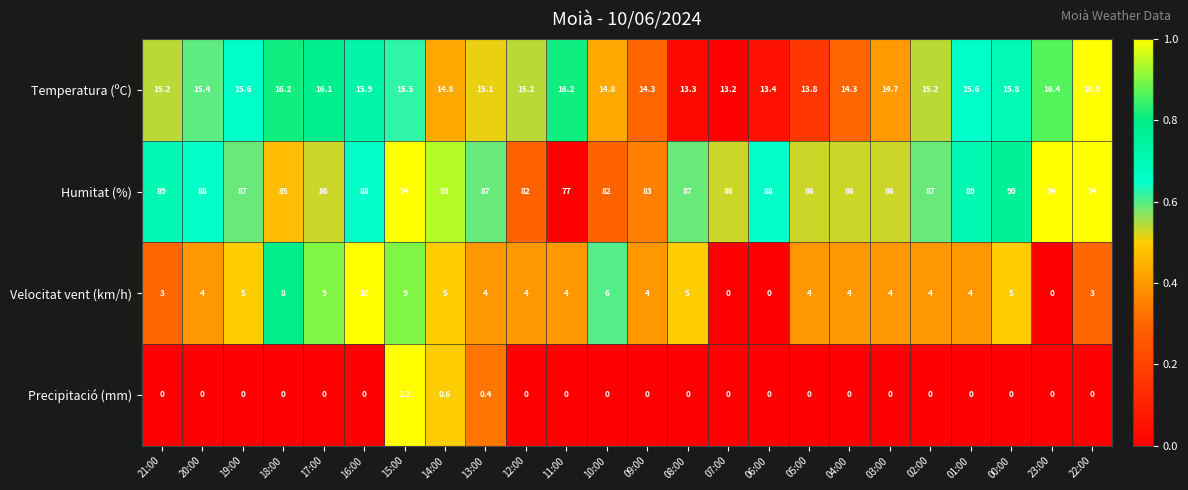

What is the total value across all series at 11:00?

97.2